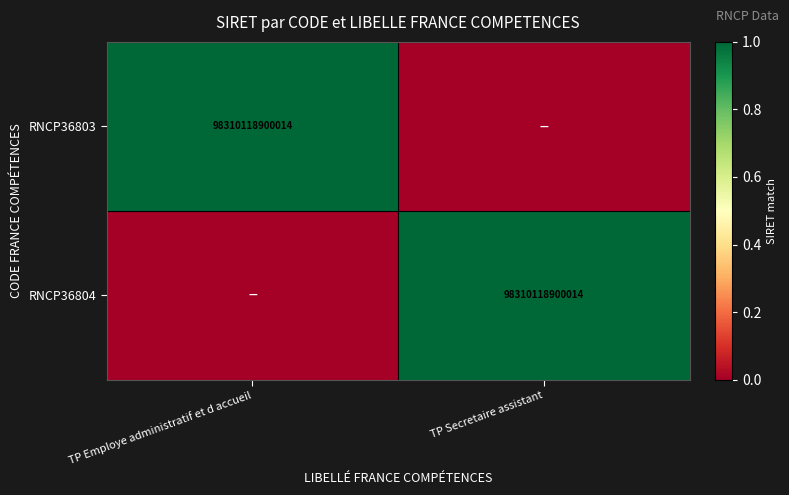

True or false: RNCP36803 has a value of 1 at TP Employe administratif et d accueil.

False